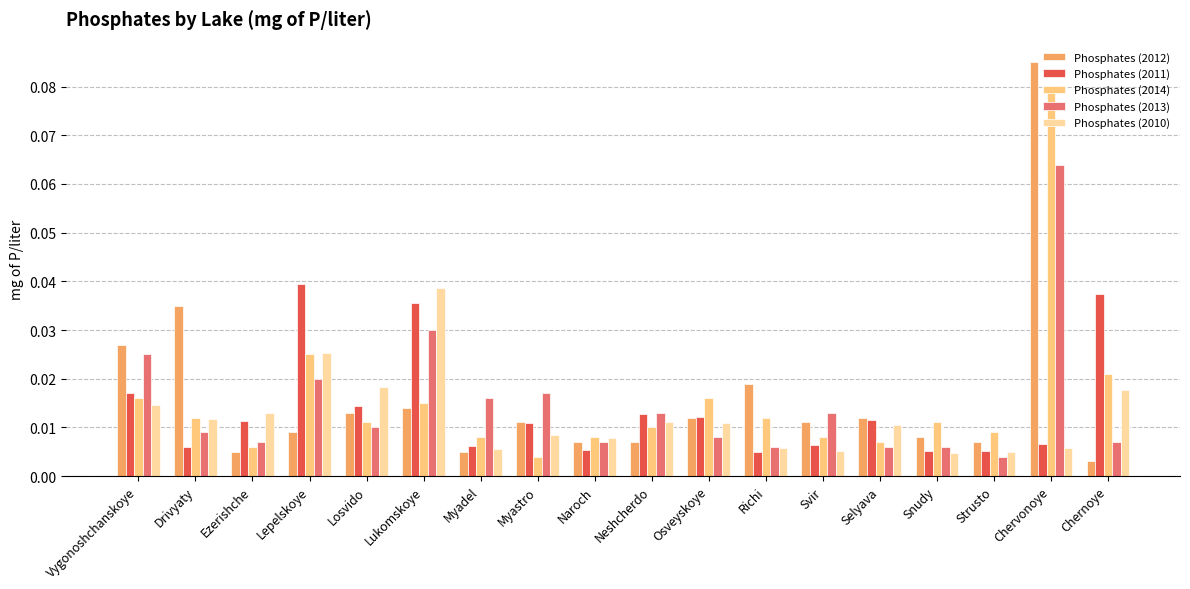

Rank the series by their average value, from lowest to highest.

Phosphates (2010), Phosphates (2011), Phosphates (2013), Phosphates (2014), Phosphates (2012)